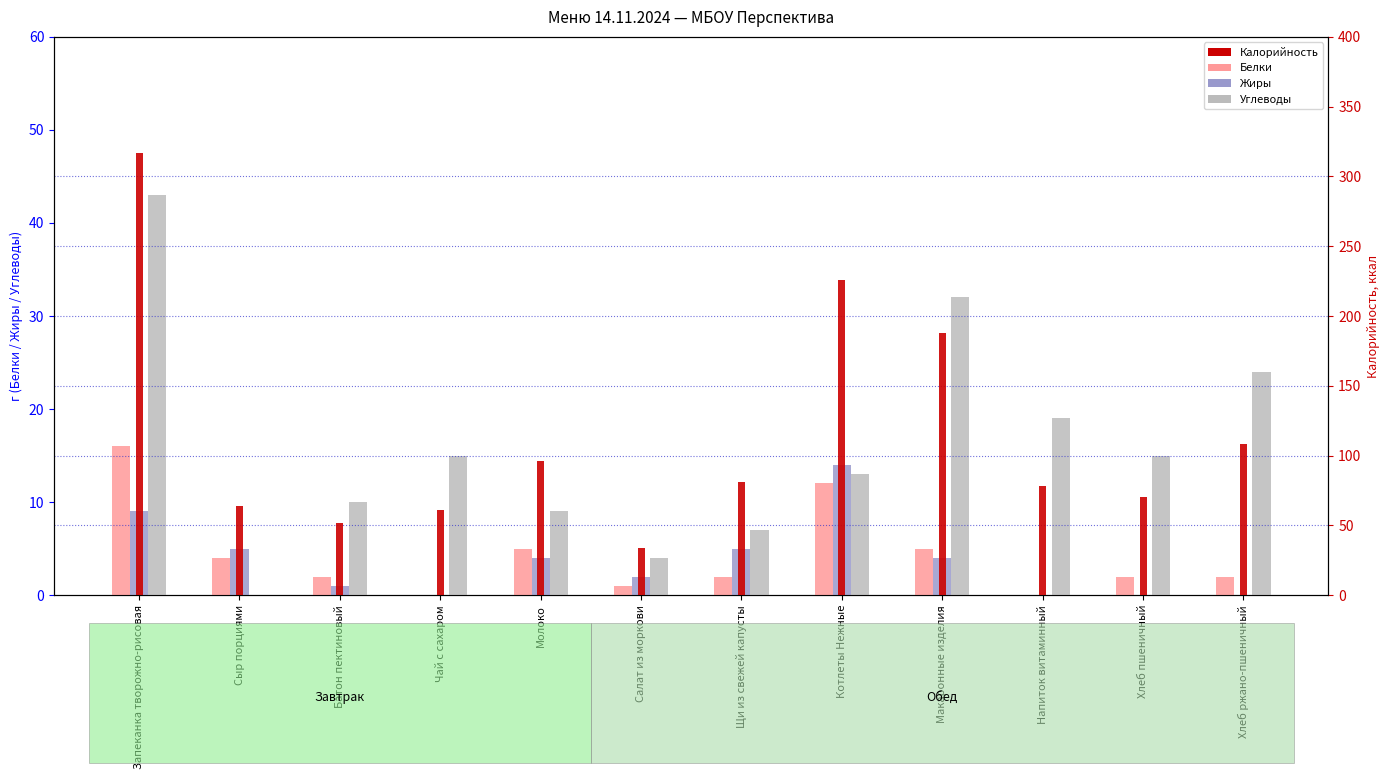

Which series has the largest range (max minus min)?

Калорийность